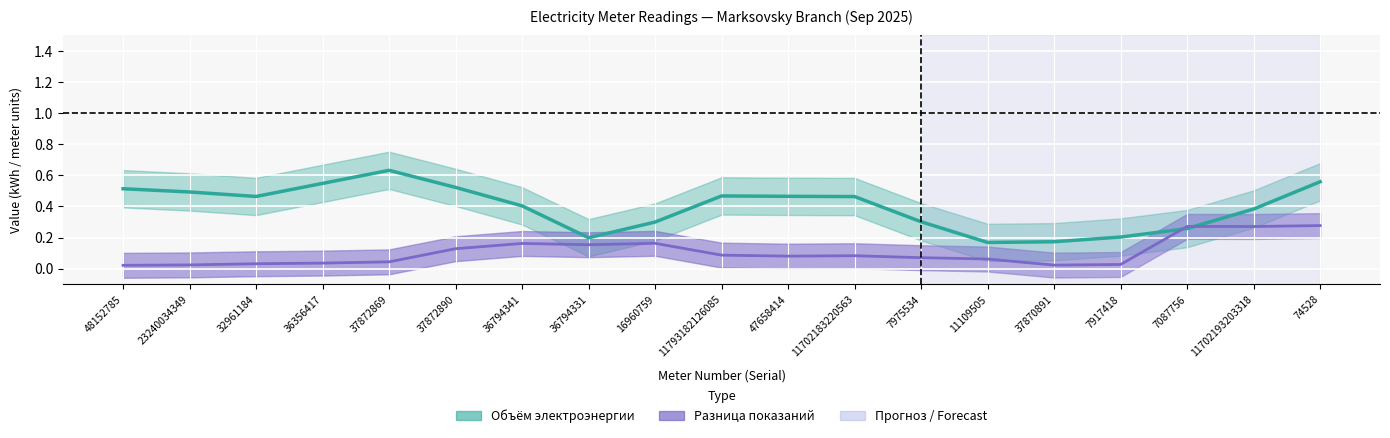

What is the total value across all series at 32961184?

0.5